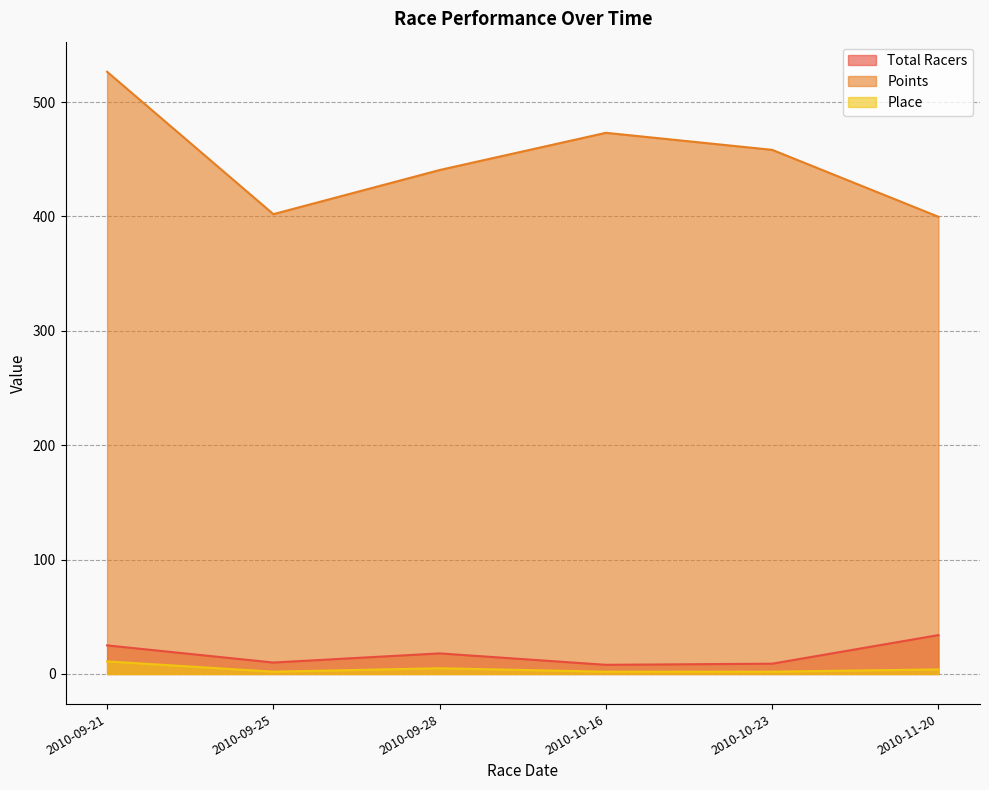

True or false: Place and Points intersect in this chart.

False